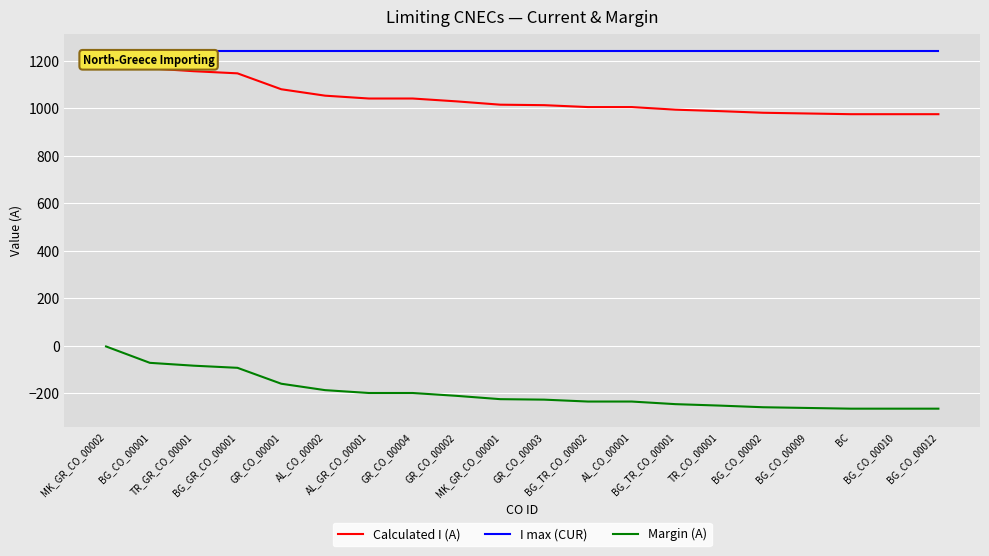

True or false: Calculated I (A) has a value of 1042 at GR_CO_00004.

True